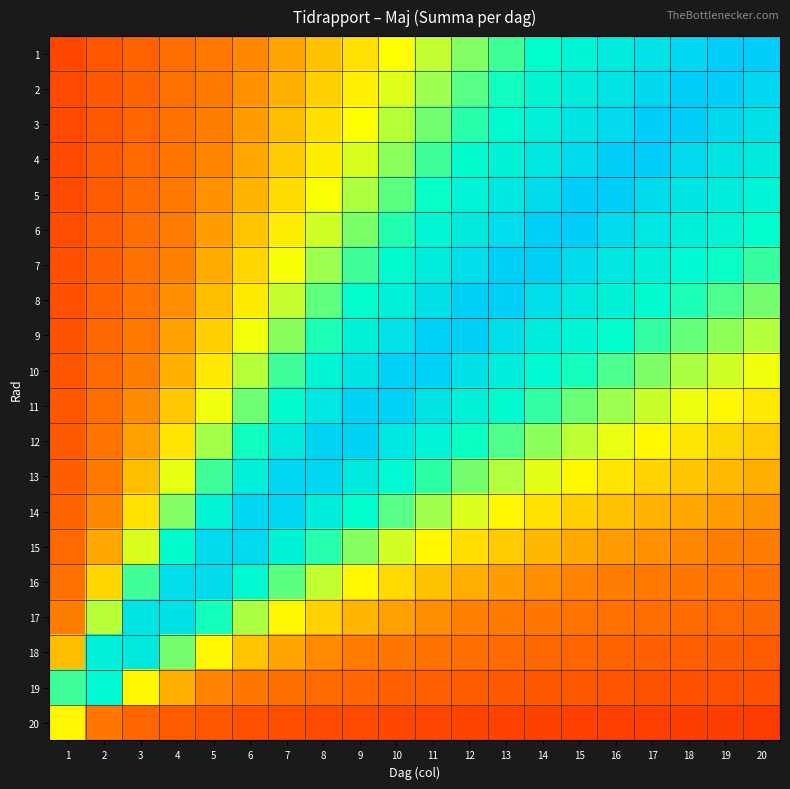

At how many categories does at least one series exceed 0?

20